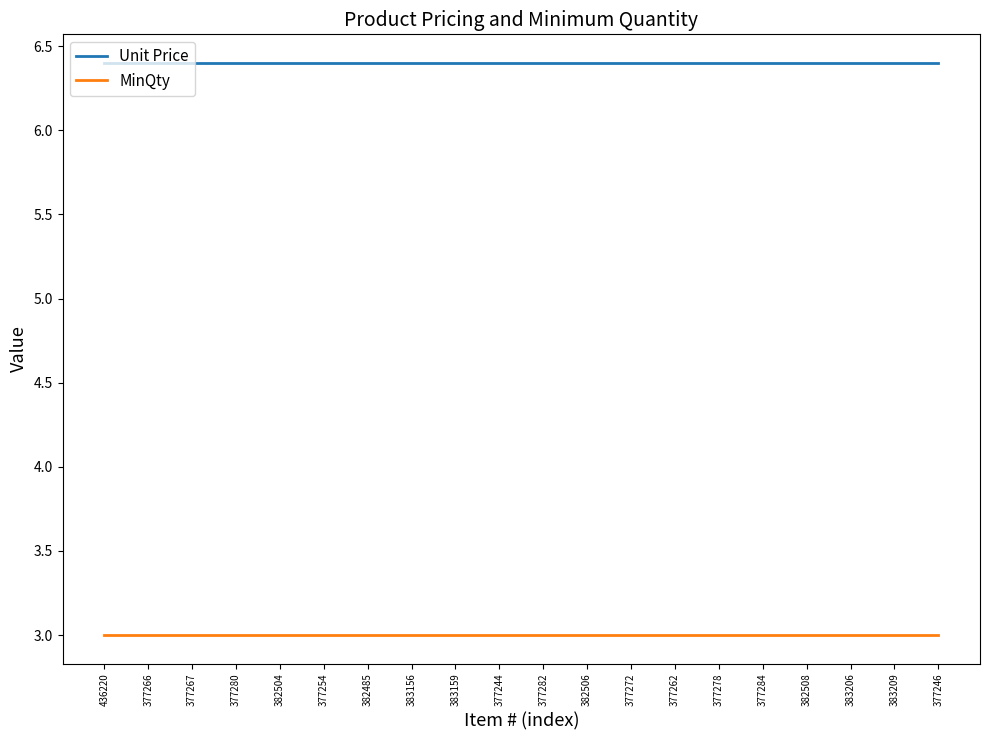

What are all the series names shown in the legend?

Unit Price, MinQty